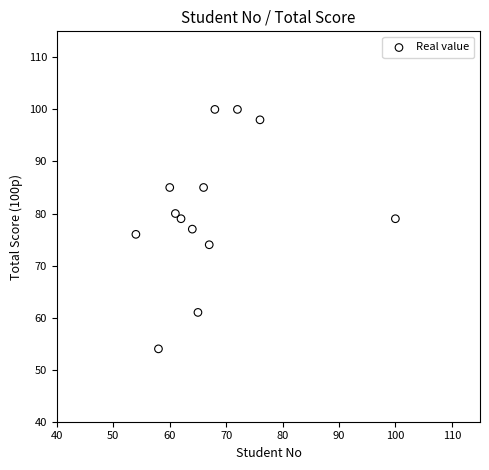

What is the range of X values (max minus min)?

46